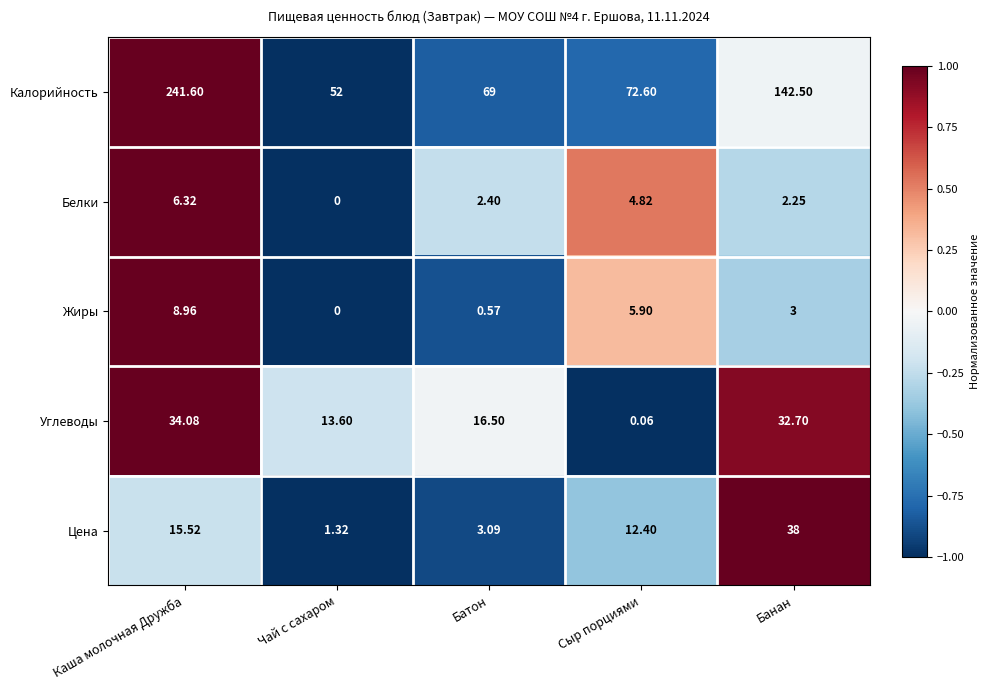

At which category is the sum across all series the highest?

Каша молочная Дружба